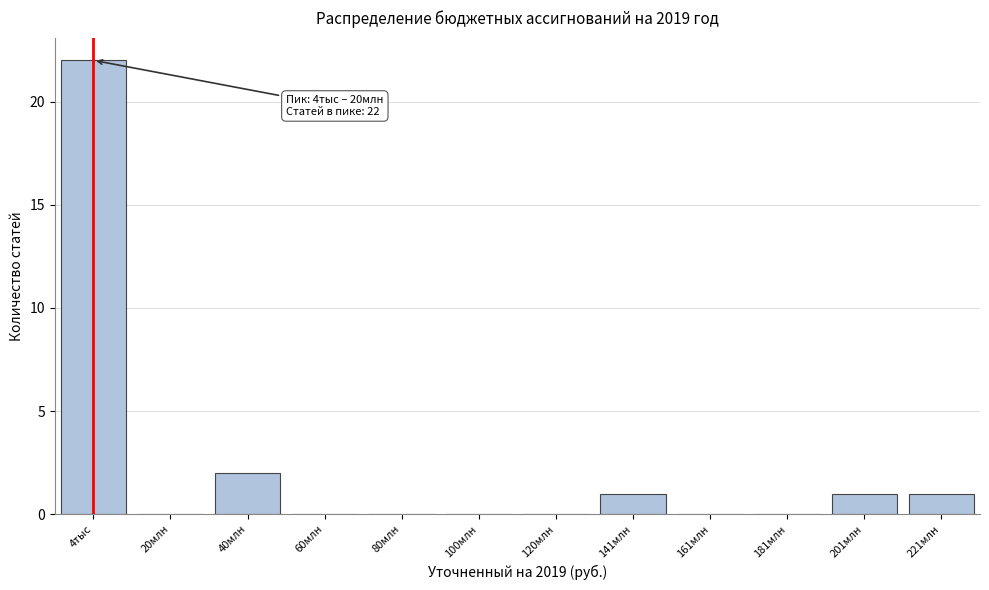

Reading left to right, what are all the values shown in this chart?

4тыс=22	20млн=0	40млн=2	60млн=0	80млн=0	100млн=0	120млн=0	141млн=1	161млн=0	181млн=0	201млн=1	221млн=1